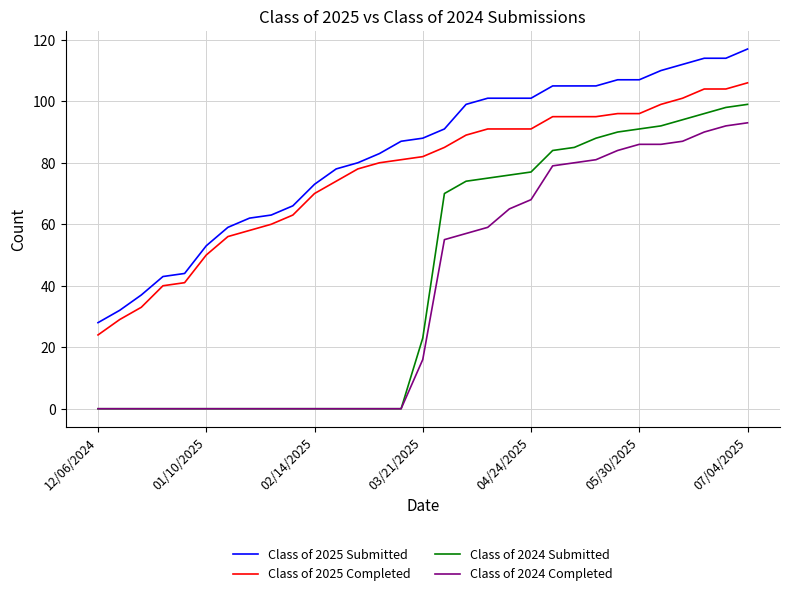

How many series are shown in this chart?

4